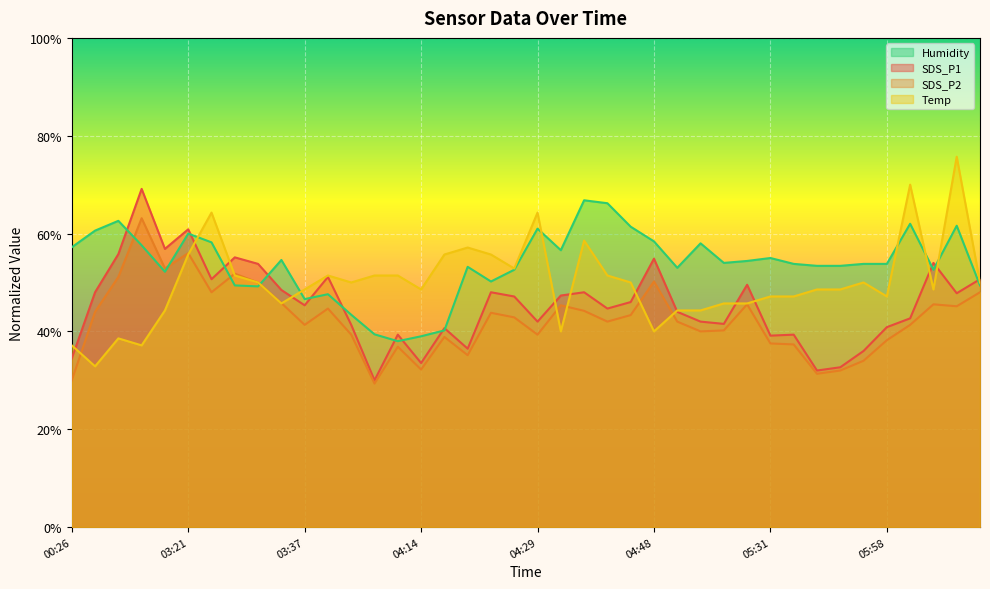

How many interior local valleys does the Humidity series have?

9